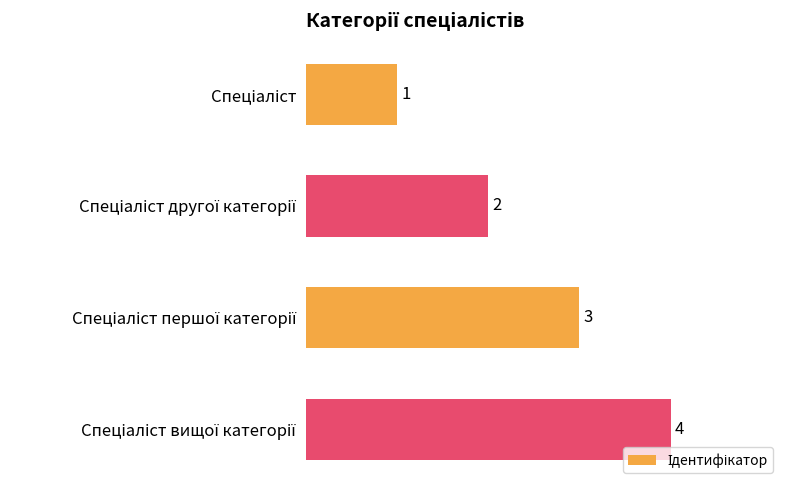

How many values are between 2 and 4?

3